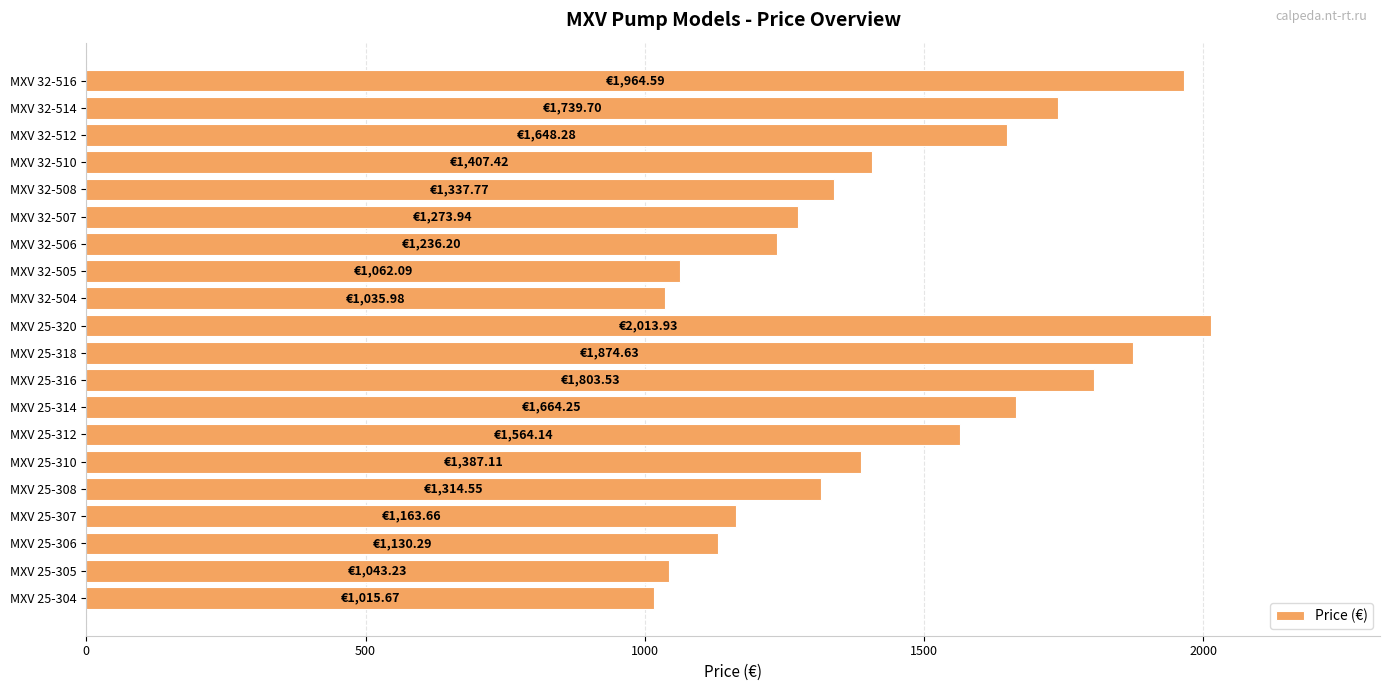

What is the change in value from MXV 25-304 to MXV 25-308?

+298.9